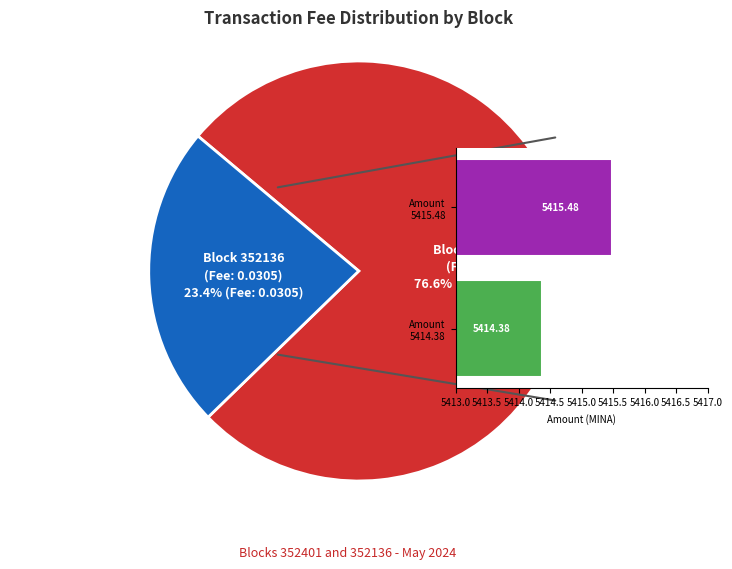

What percentage do 352136 and 352401 together represent?

100.0%